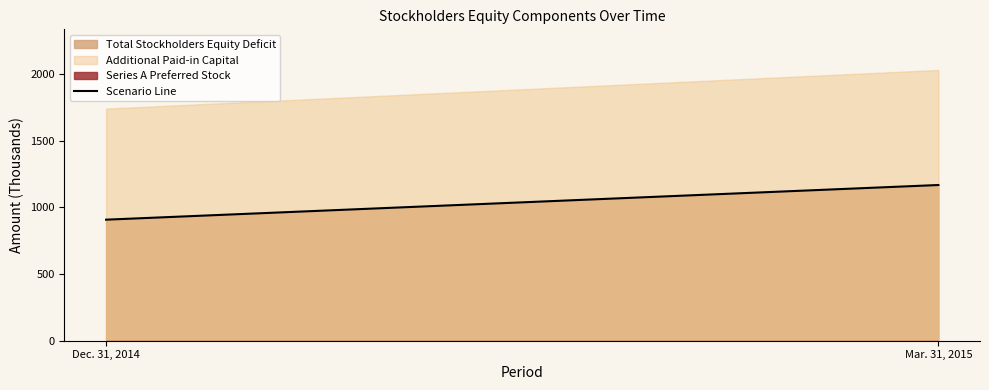

The value at Dec. 31, 2014 is 1586.0. True or false?

False